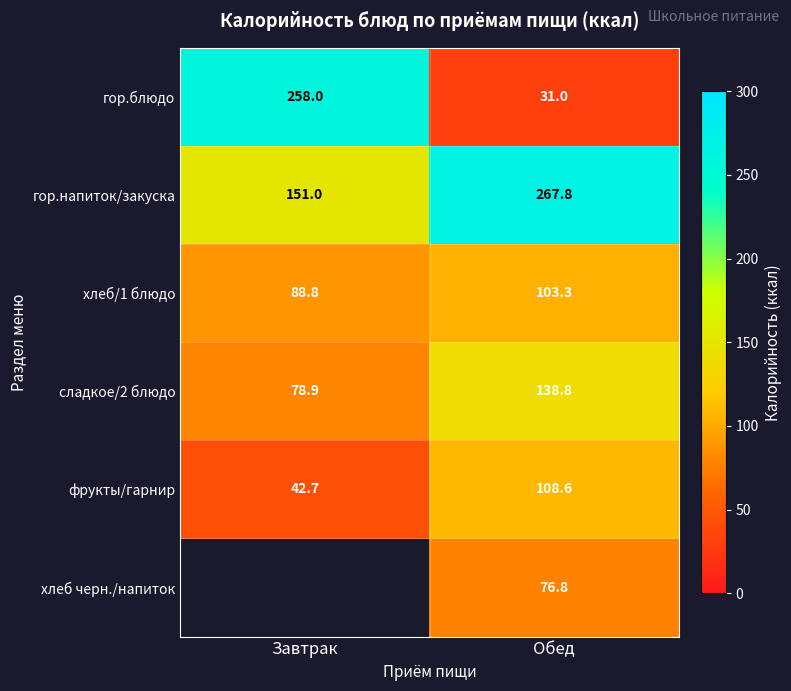

What is the difference between the maximum and minimum values in the сладкое/2 блюдо series?

59.9